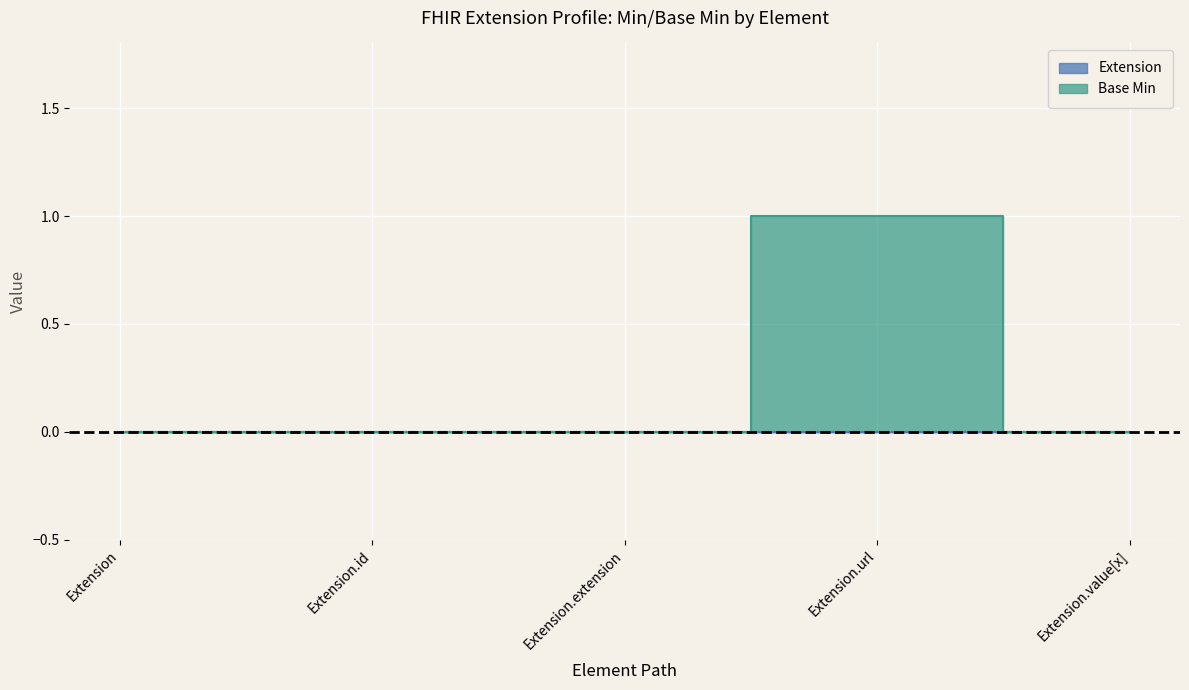

What is the sum of all values?

1